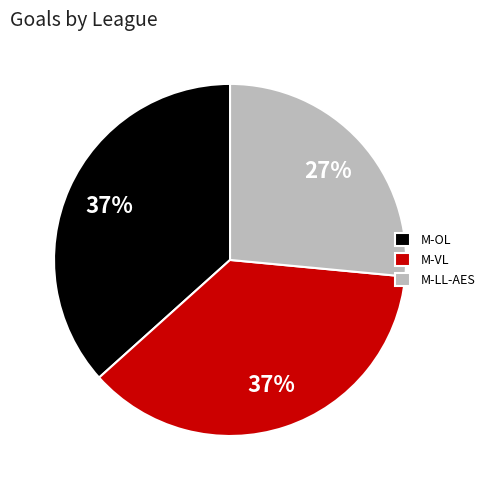

How many slices are in this pie chart?

3